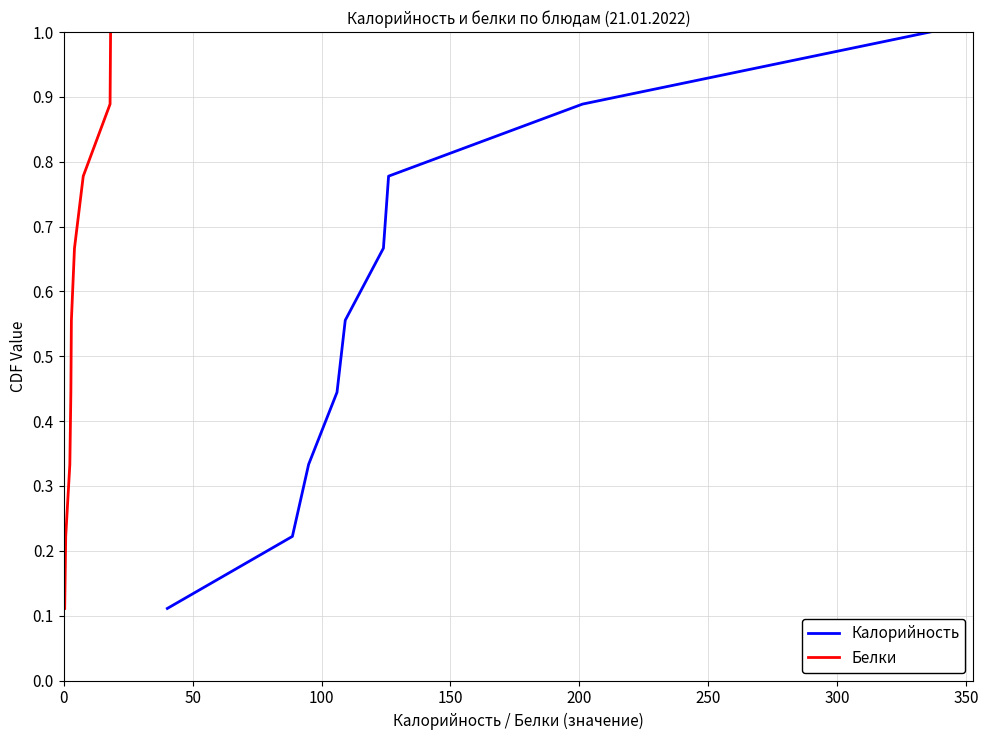

What is the highest value of the Белки series?

1.0